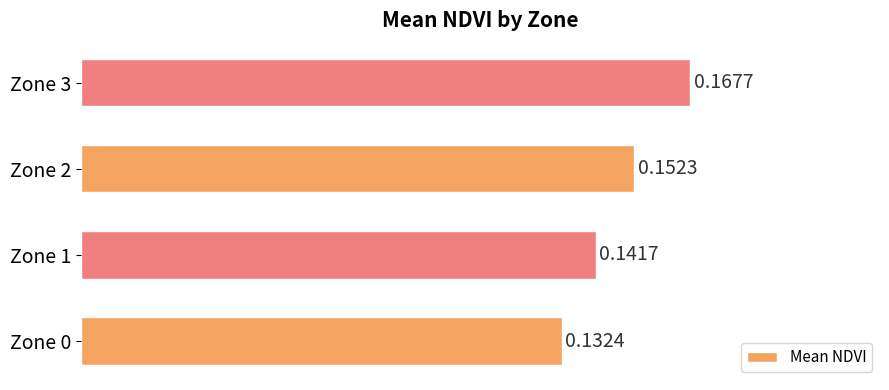

Between Zone 1 and Zone 0, which is larger?

Zone 1